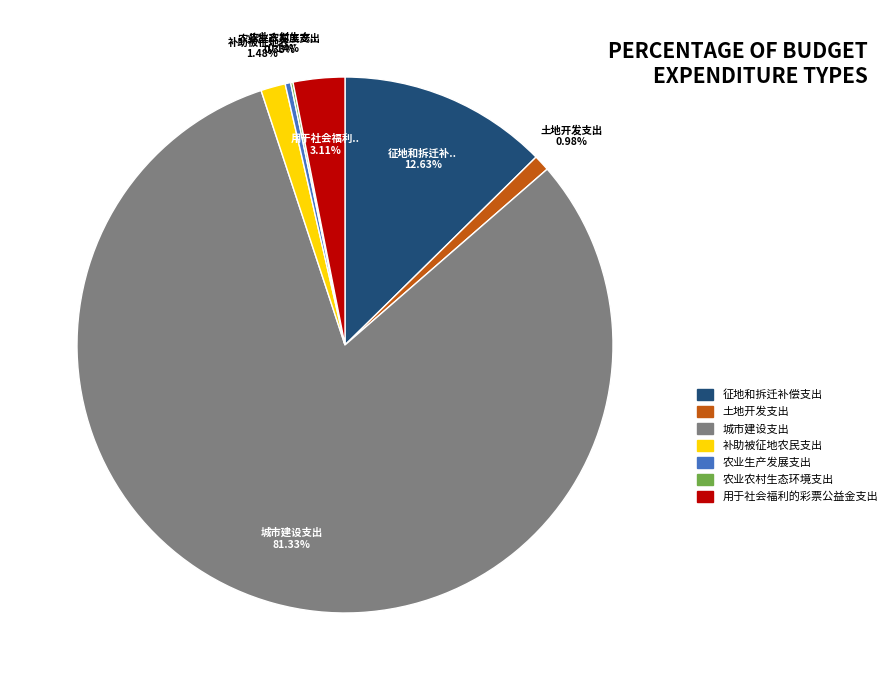

Which has a higher value, 征地和拆迁补偿支出 or 用于社会福利的彩票公益金支出?

征地和拆迁补偿支出